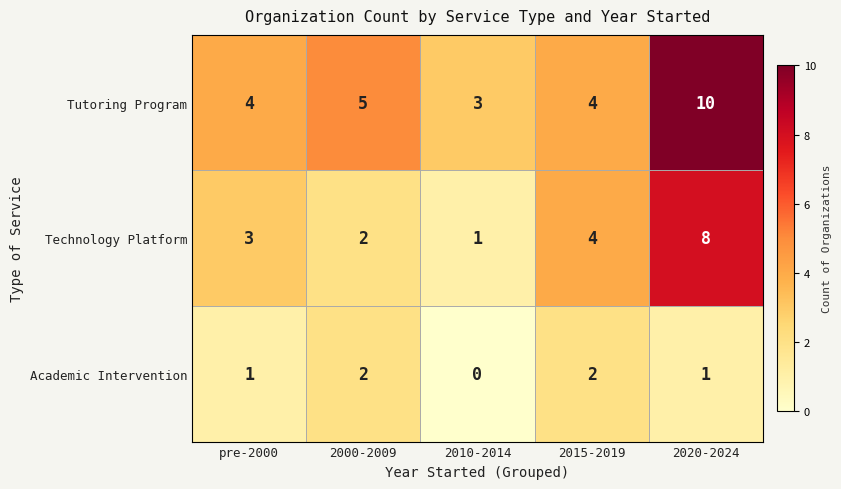

What is the difference between the maximum and minimum values in the Technology Platform series?

7